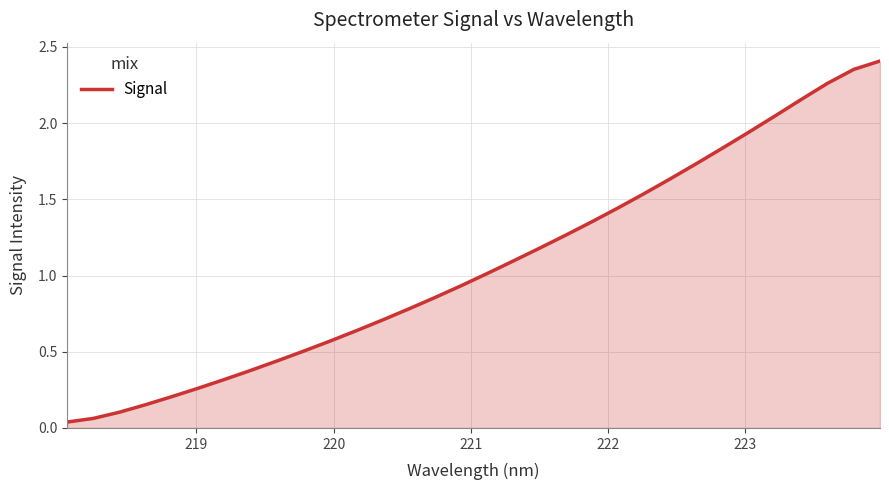

True or false: there are more than 1 points higher than both neighbors.

False